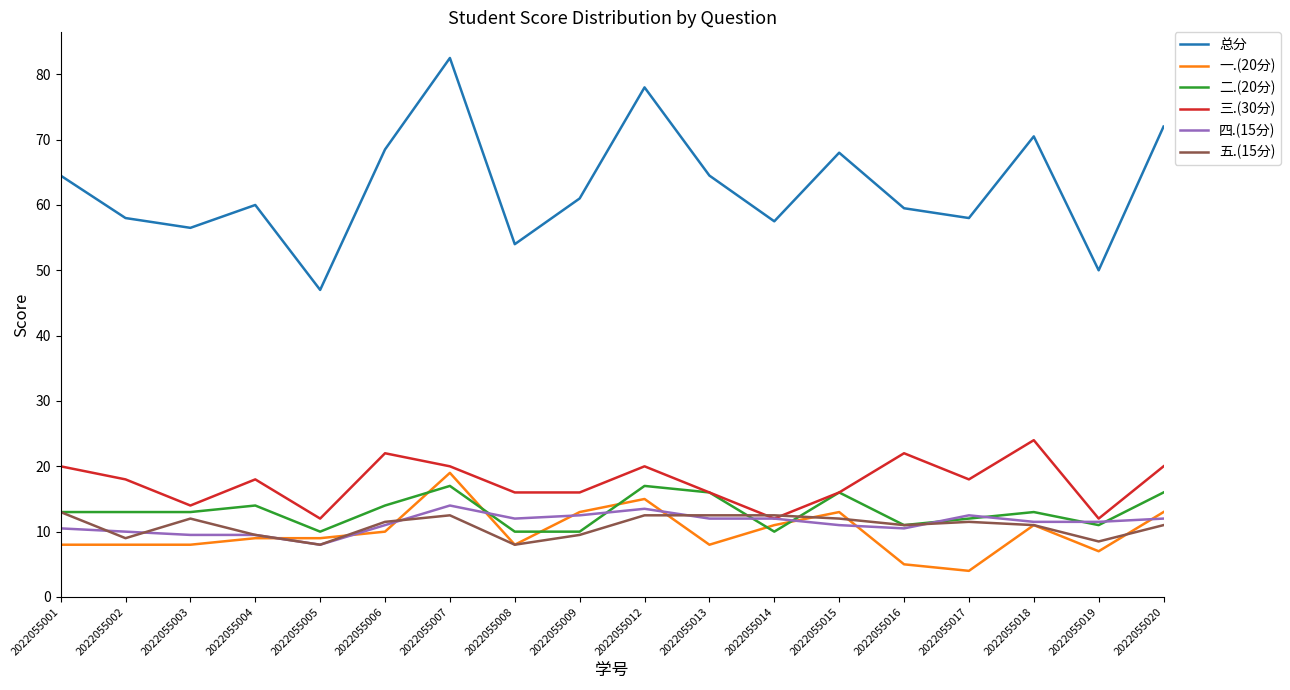

Which series has the widest spread of values?

总分